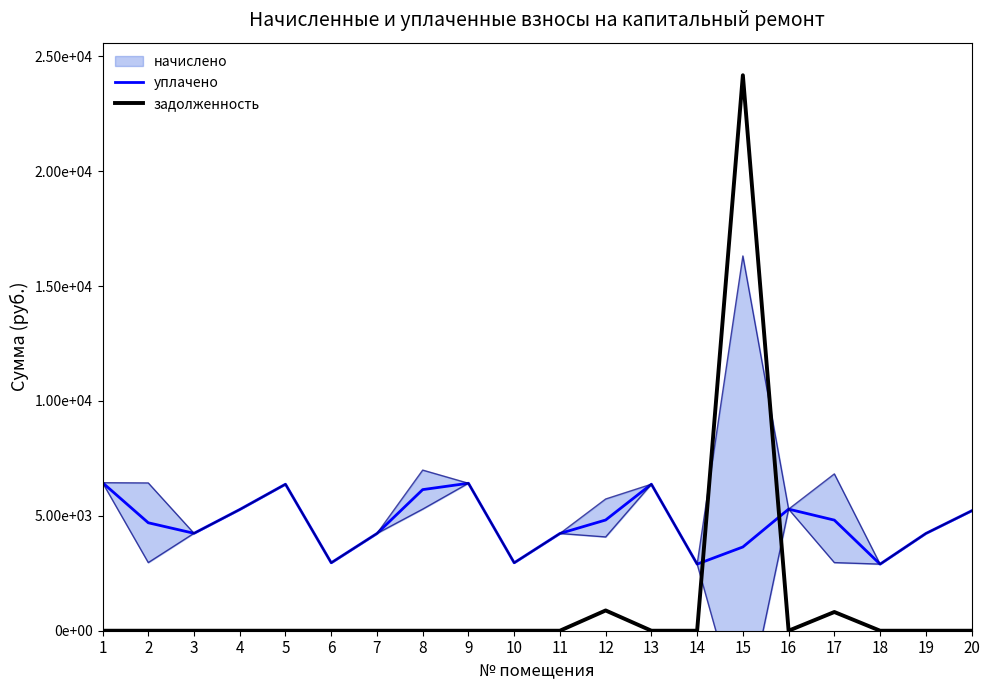

Reading right to left, what are all the values shown in this chart?

уплачено: 5216.4	4231.1	2898.0	4812.8	5290.9	3643.9	2898.0	6375.6	4818.1	4231.1	2956.0	6417.0	6140.3	4231.1	2956.0	6375.6	5274.4	4239.4	4697.6	6441.8
задолженность: 0.0	0.0	0.0	814.5	0.0	24171.2	0.0	0.0	881.8	0.0	0.0	0.0	0.0	0.0	0.0	0.0	0.0	0.0	0.0	0.0